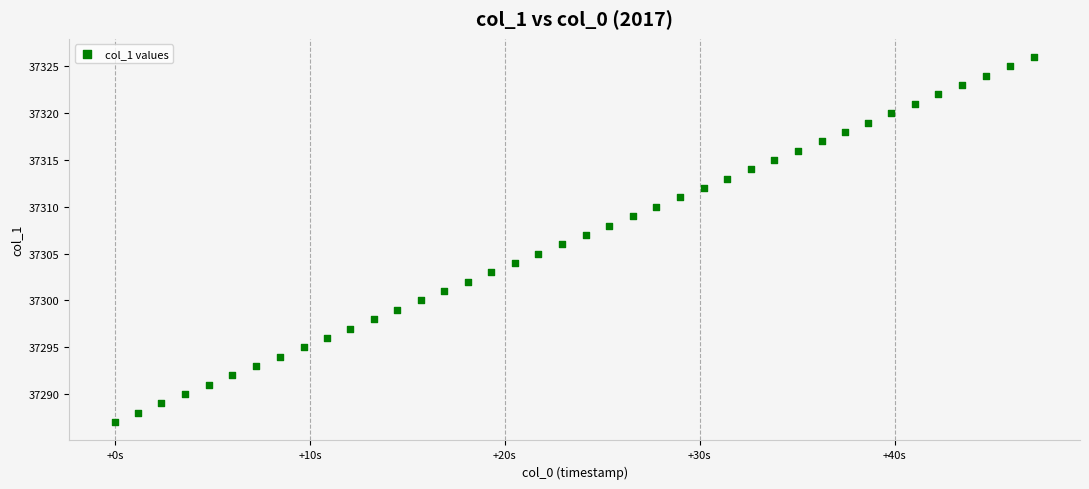

What is the range of Y values (max minus min)?

39